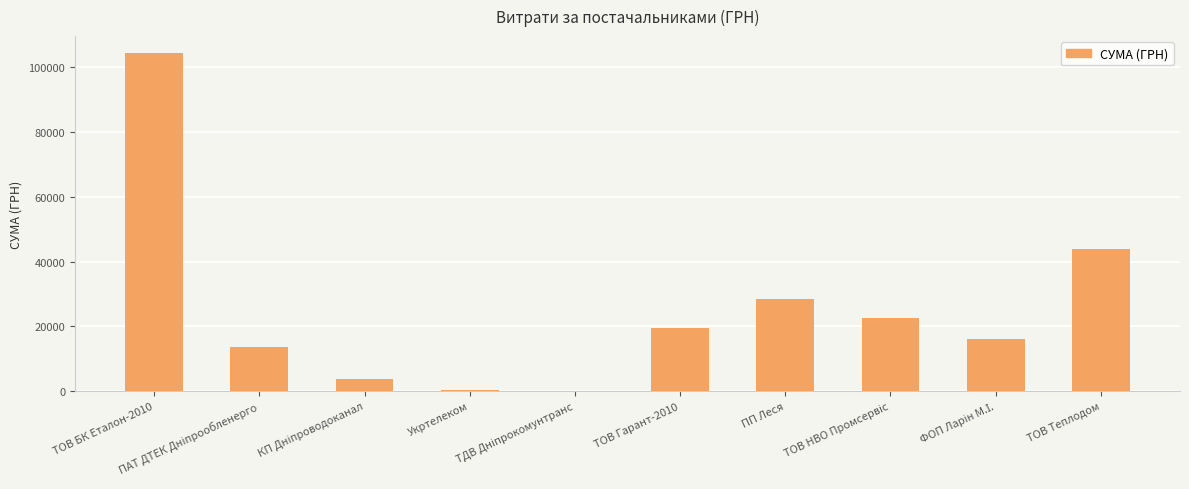

Count the number of data series in this chart.

1